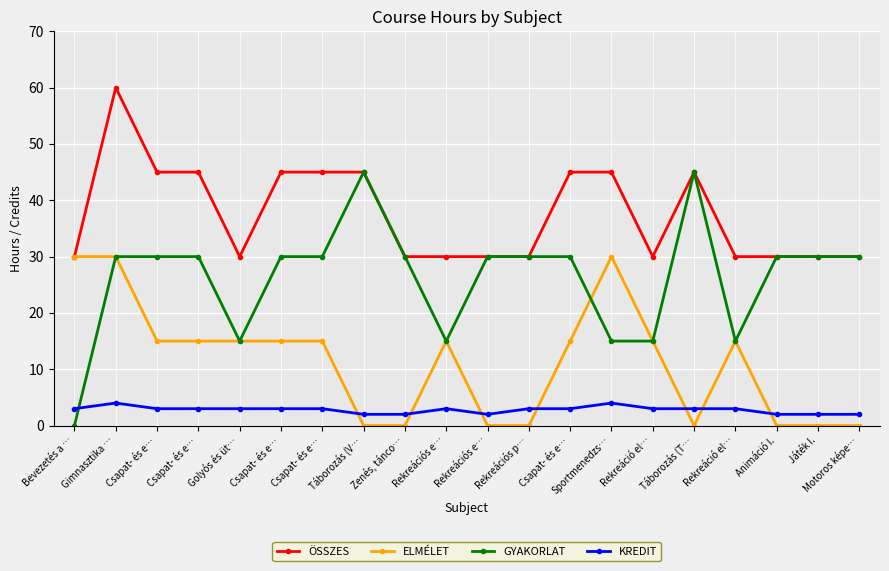

Is the value of ELMÉLET at Rekreációs p… greater than the value of GYAKORLAT at Rekreáció el…?

No